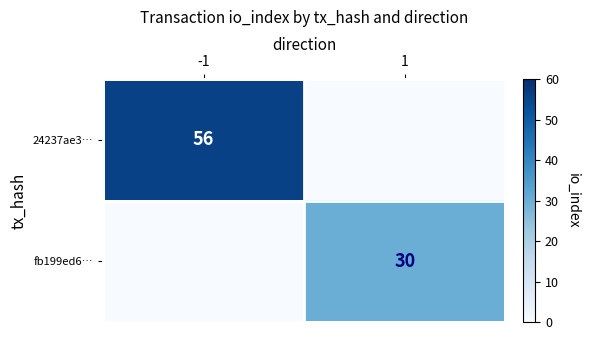

The value of fb199ed6… at 1 is 30. True or false?

True